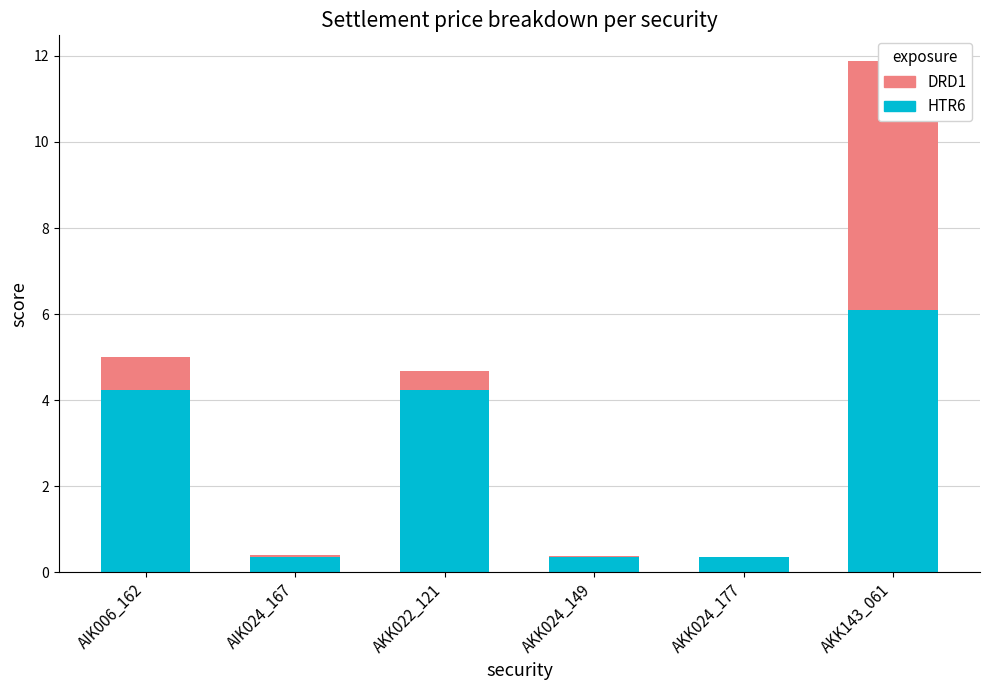

Is it true that HTR6 equals 0.1 at AKK024_149?

False